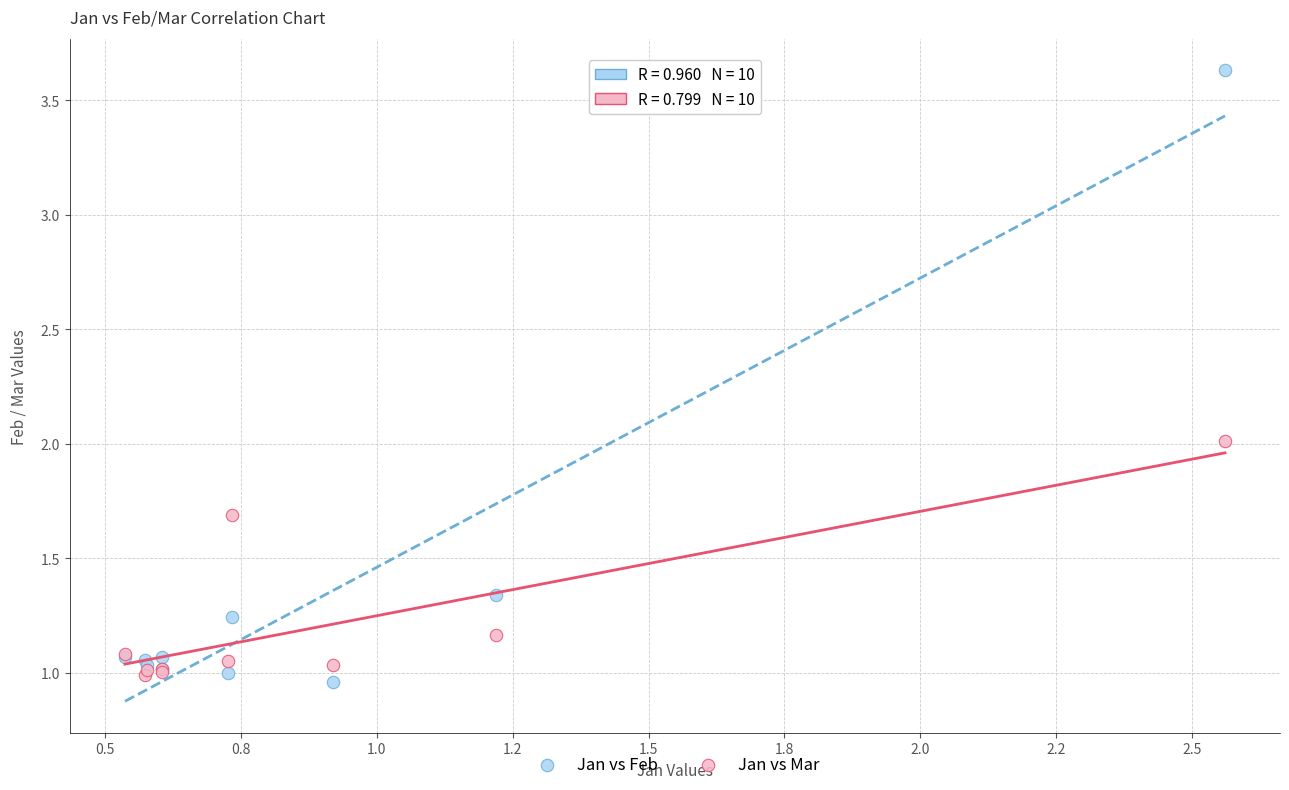

Which series reaches the maximum Y coordinate?

Jan vs Feb